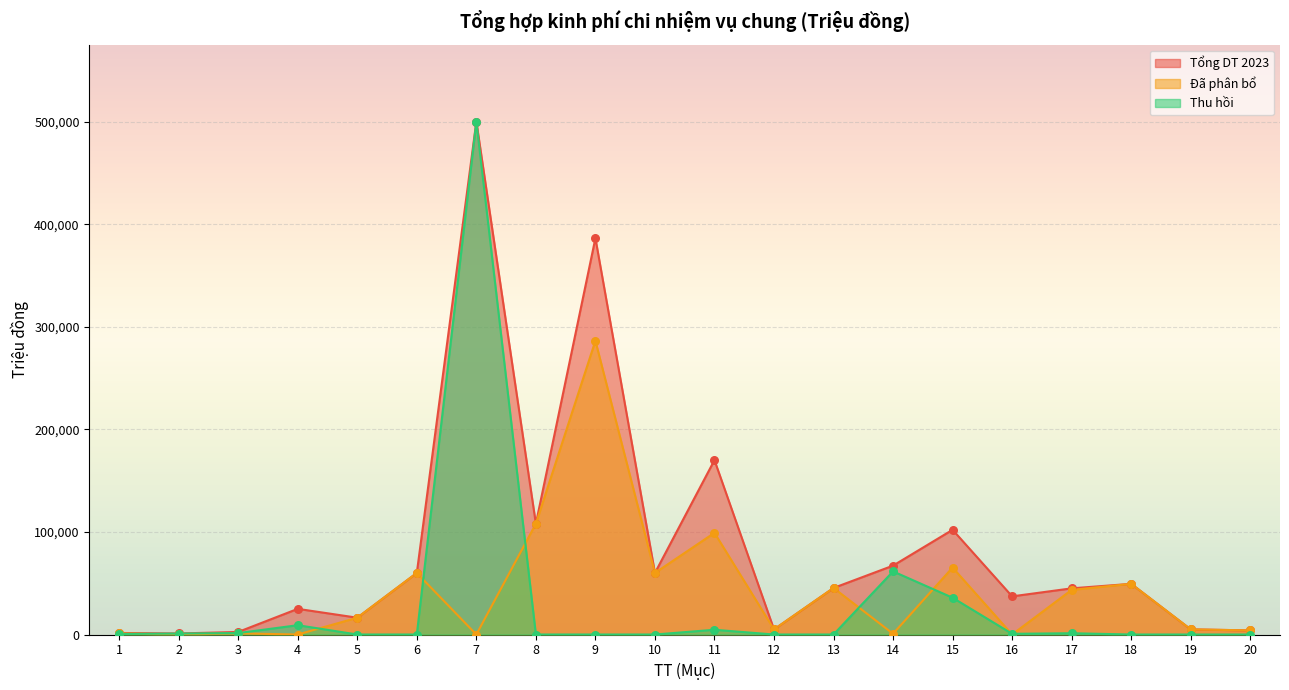

At how many categories does at least one series exceed 58774?

8